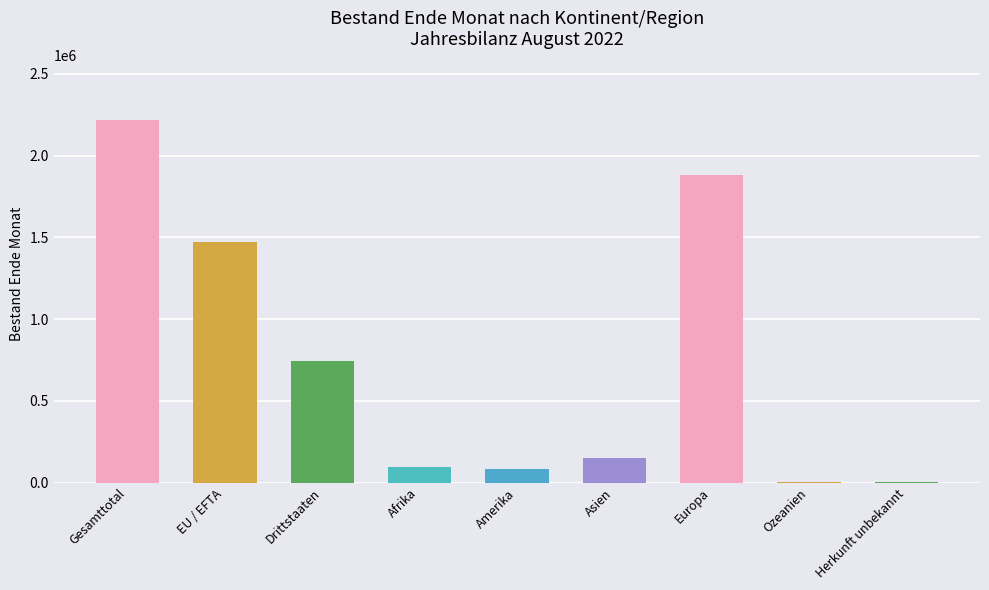

What is the sum of all values?

6651822